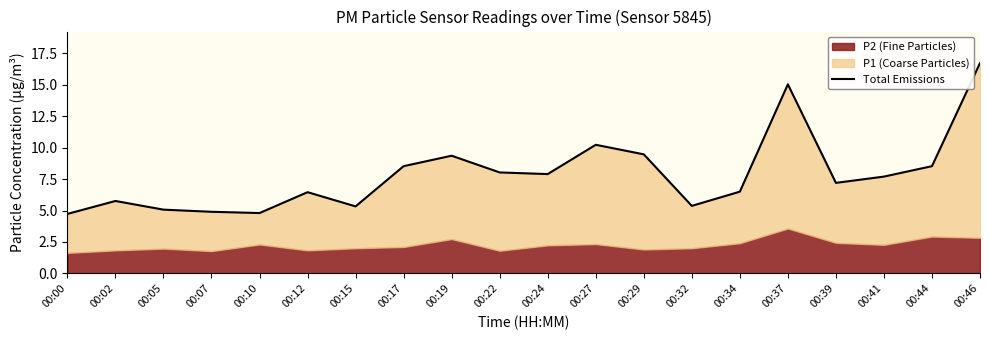

Which label corresponds to the smallest value in the chart?

00:00